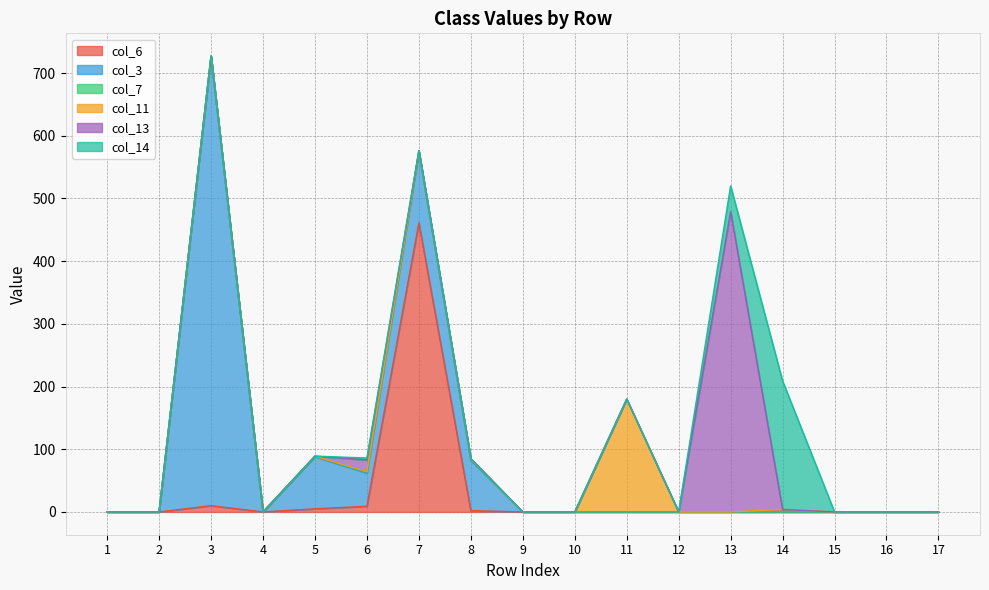

What is the total value across all series at 14?

209